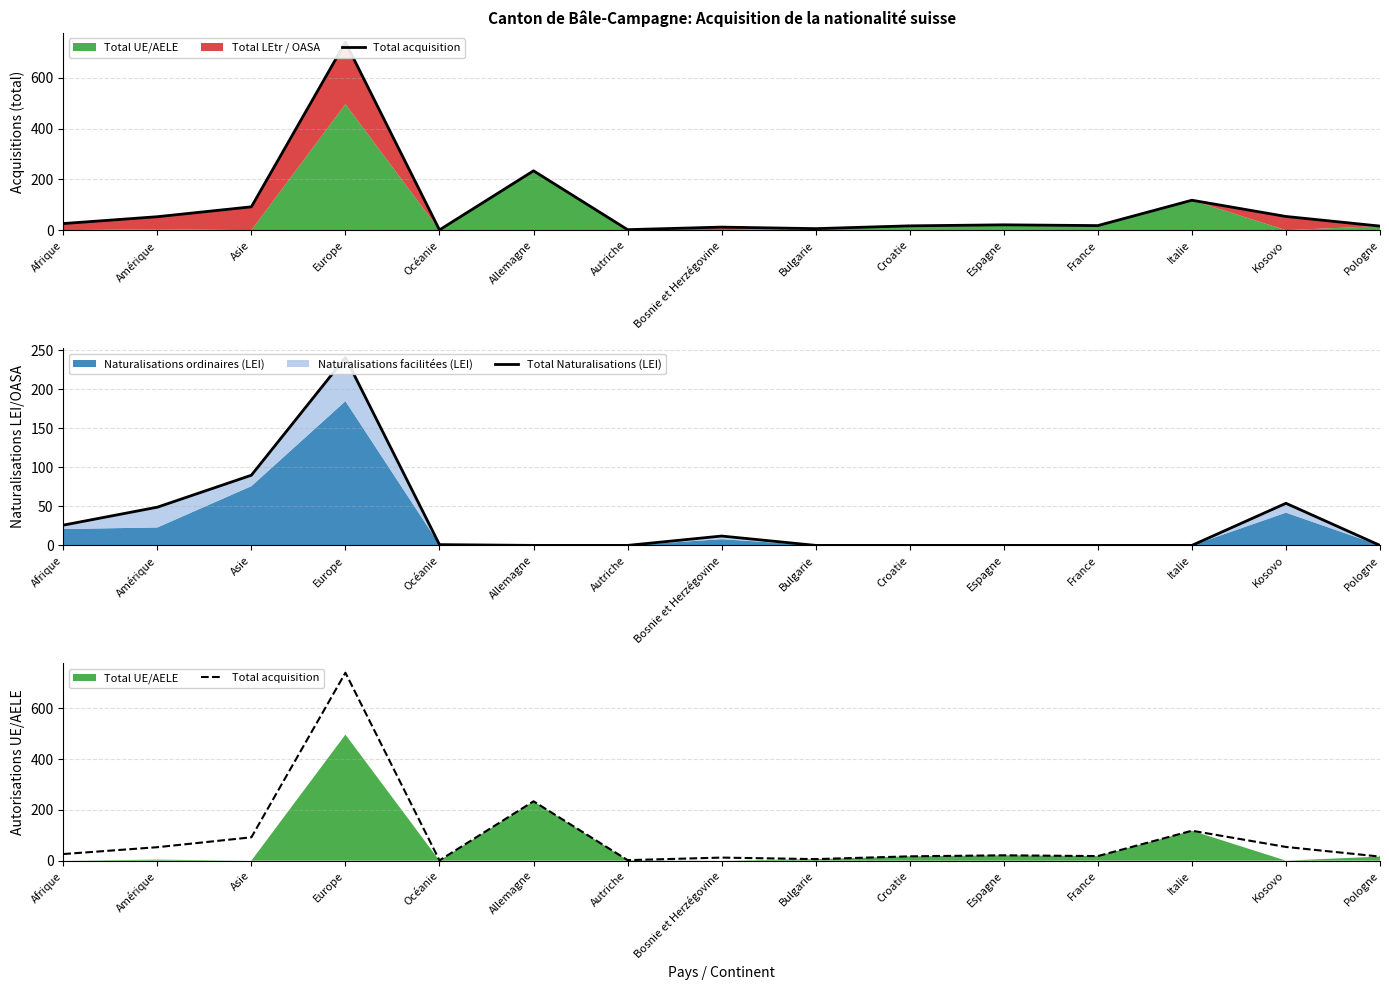

What is the value of the Total acquisition point at the 7th from the left?

2